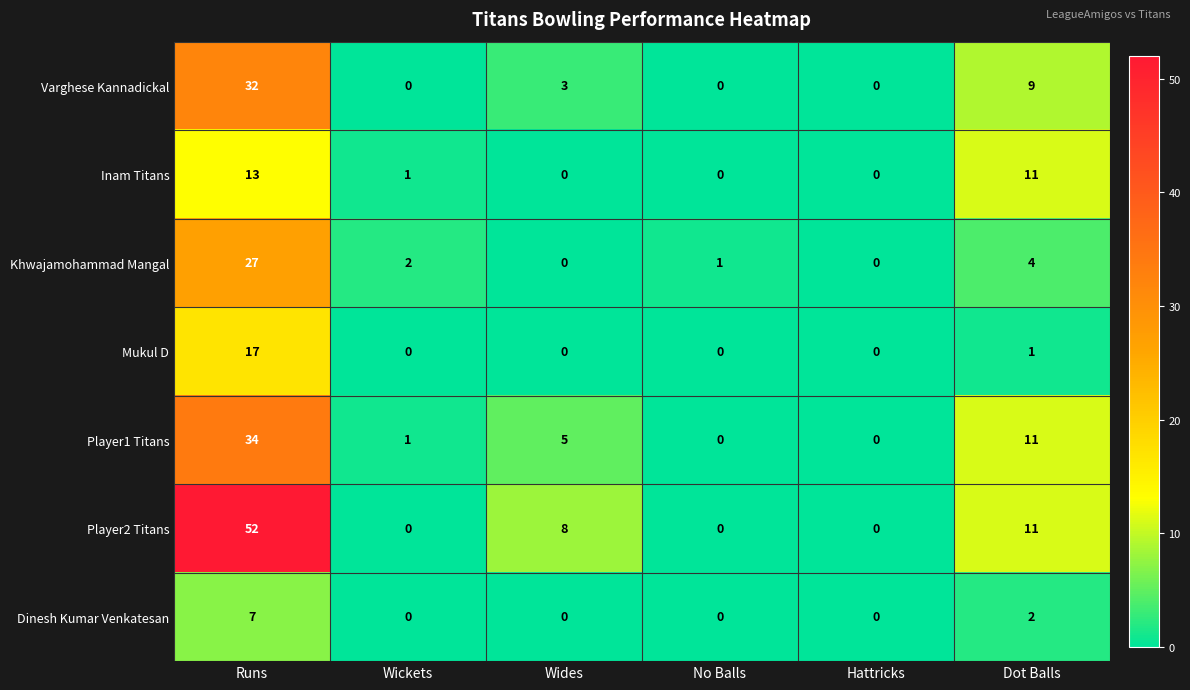

What is the difference between the maximum and second lowest values in the Varghese Kannadickal series?

32